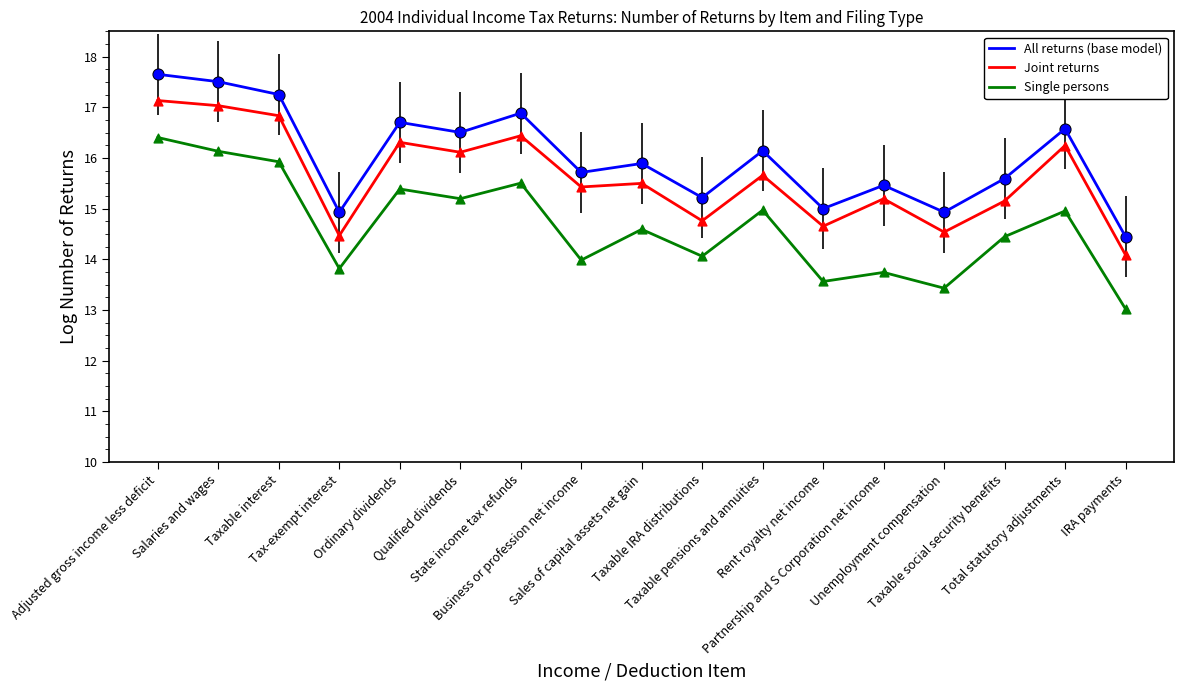

What is the total value across all series at Taxable social security benefits?

45.2